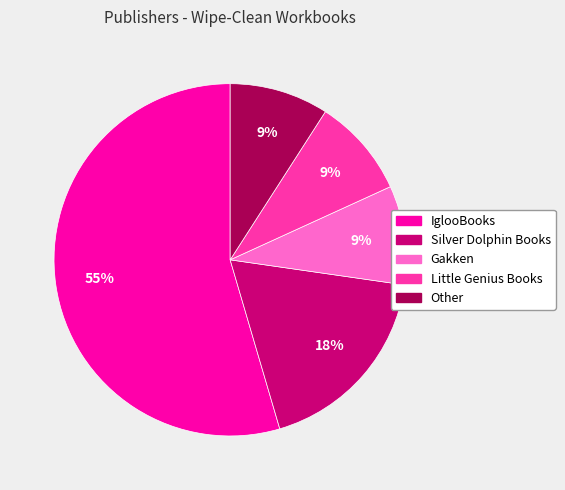

True or false: Little Genius Books accounts for 9% of the total.

True